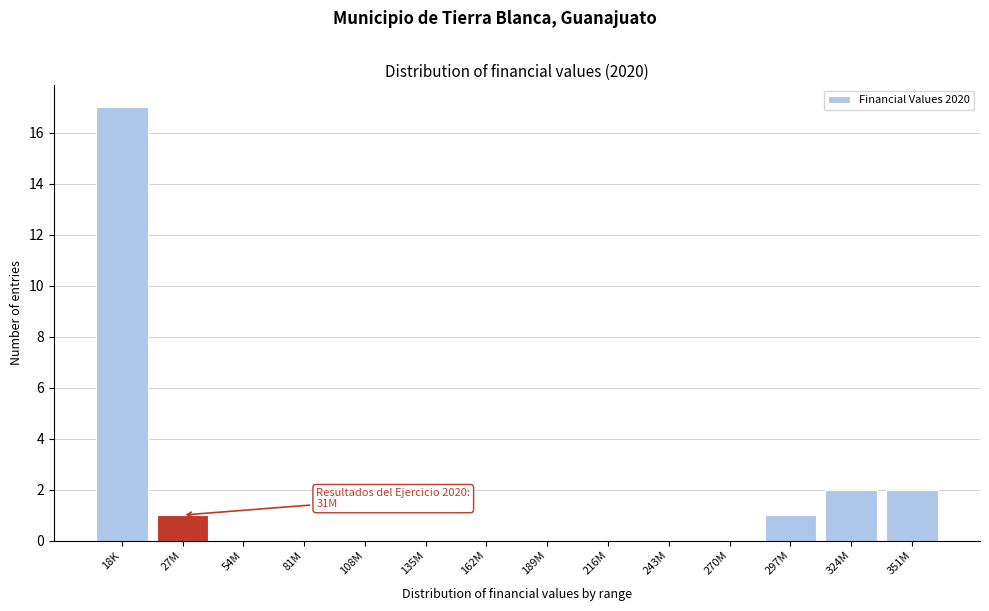

Reading left to right, what are all the values shown in this chart?

18K=17	27M=1	54M=0	81M=0	108M=0	135M=0	162M=0	189M=0	216M=0	243M=0	270M=0	297M=1	324M=2	351M=2